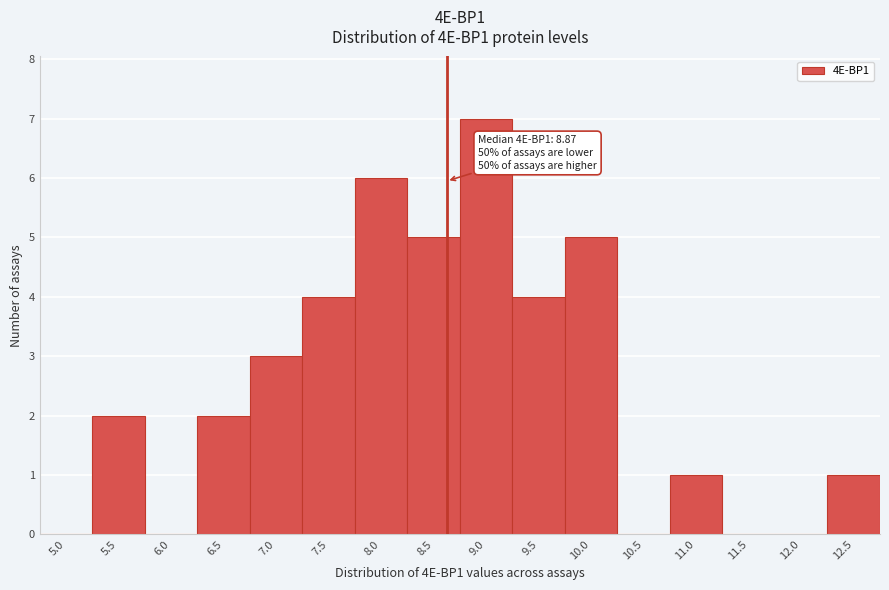

Reading left to right, transcribe all the data shown in this chart.

5.0=0	5.5=2	6.0=0	6.5=2	7.0=3	7.5=4	8.0=6	8.5=5	9.0=7	9.5=4	10.0=5	10.5=0	11.0=1	11.5=0	12.0=0	12.5=1